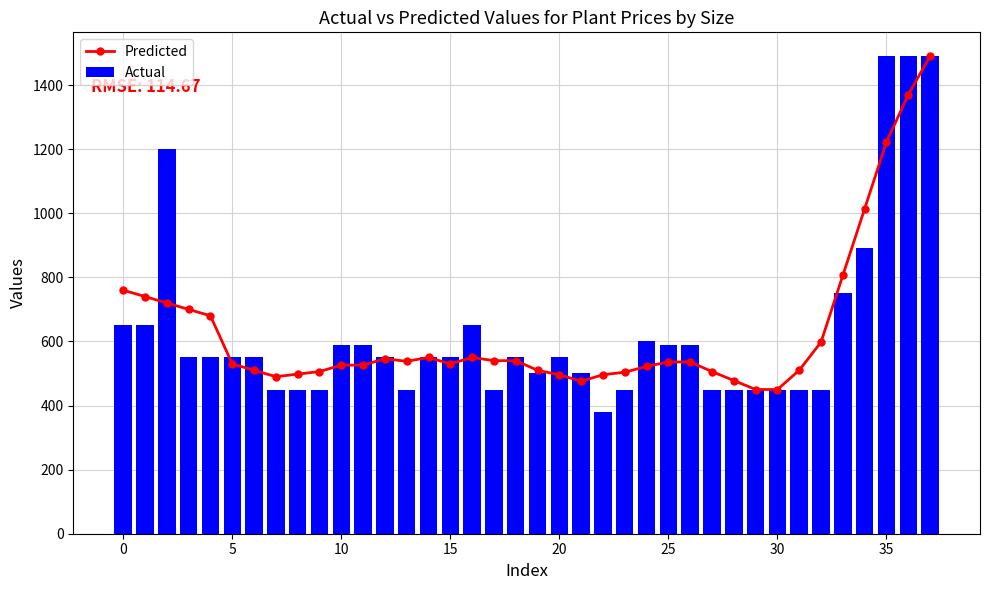

What is the average value of the Actual series?

630